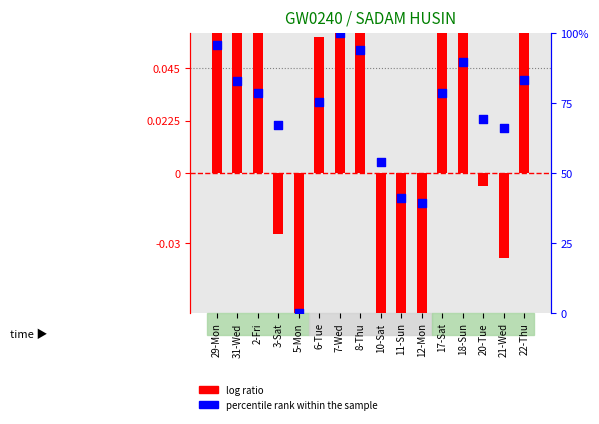

What is the total value across all series at 12-Mon?

38.8